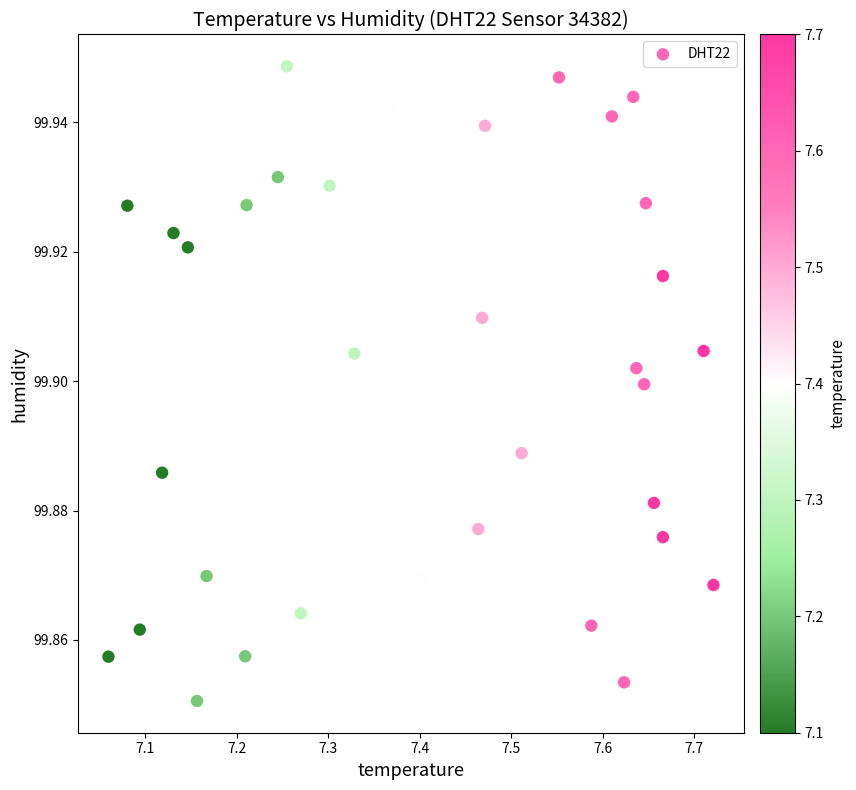

What is the range of X values (max minus min)?

0.7